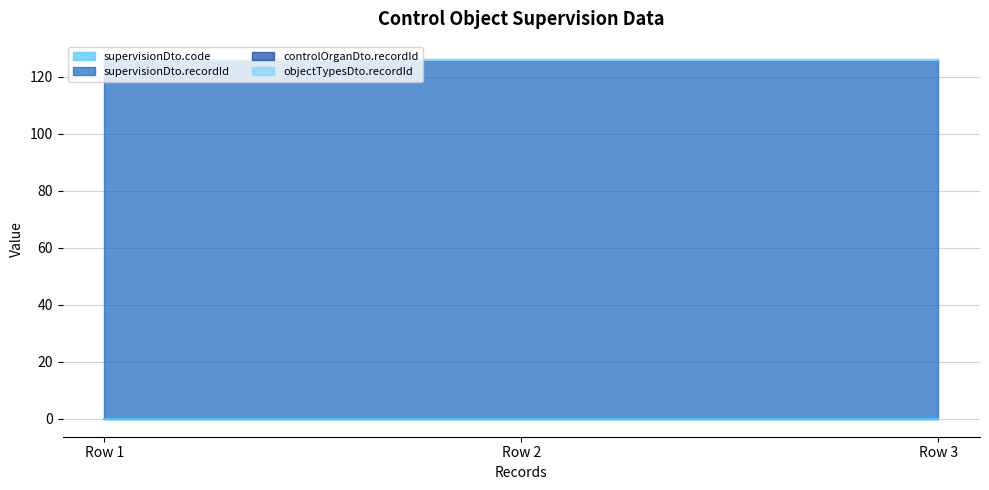

At which label does objectTypesDto.recordId (line) reach its peak?

Row 1